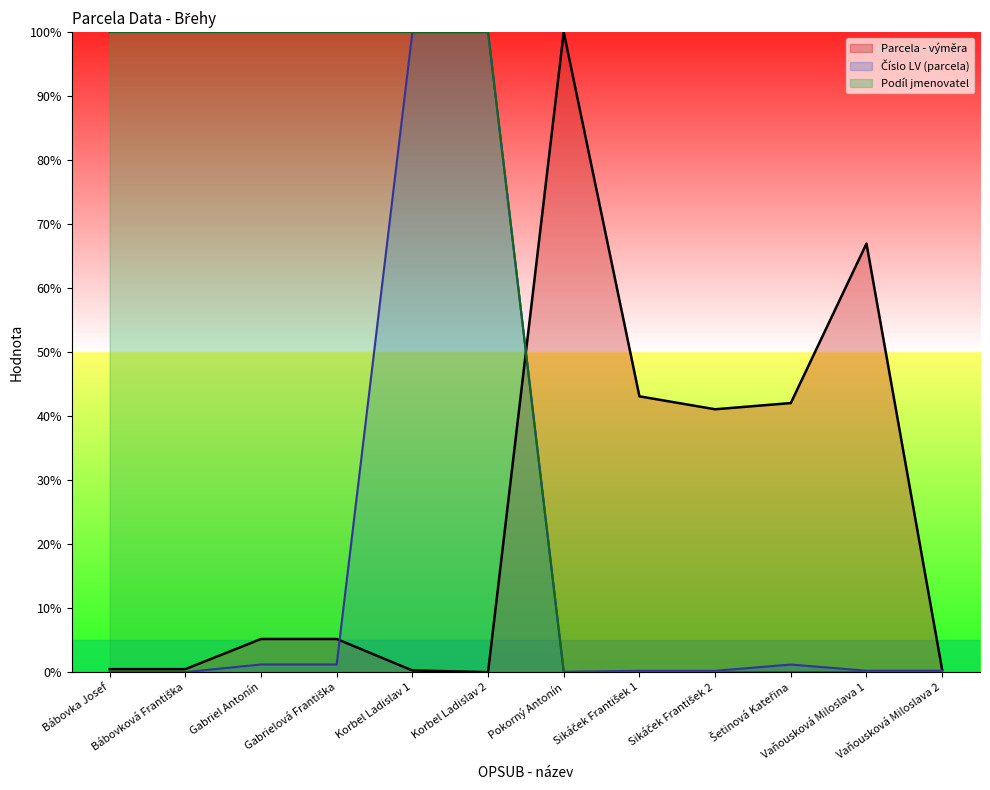

What is the label of the 8th point from the right?

Korbel Ladislav 1